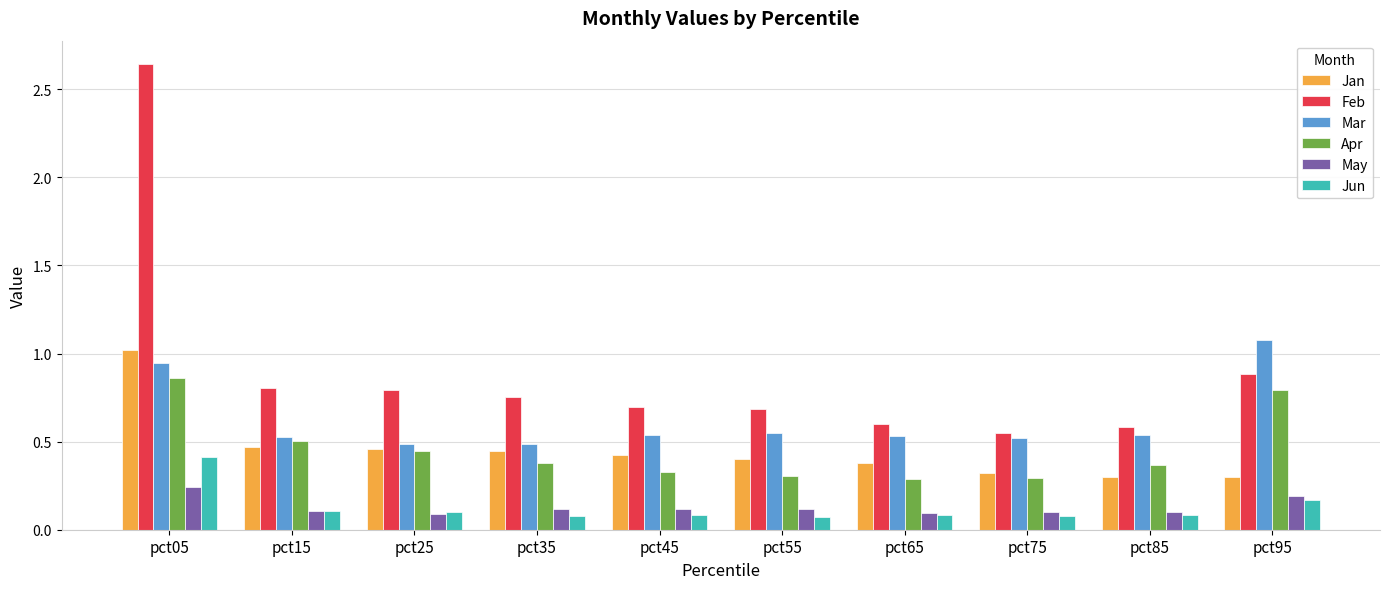

At how many categories does at least one series exceed 1?

2